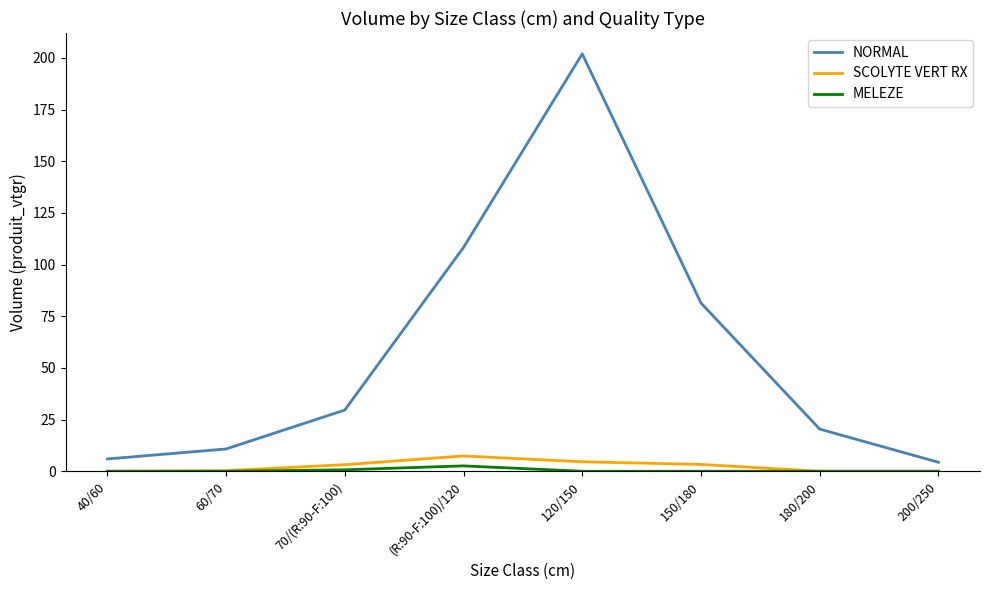

True or false: NORMAL and MELEZE intersect in this chart.

False